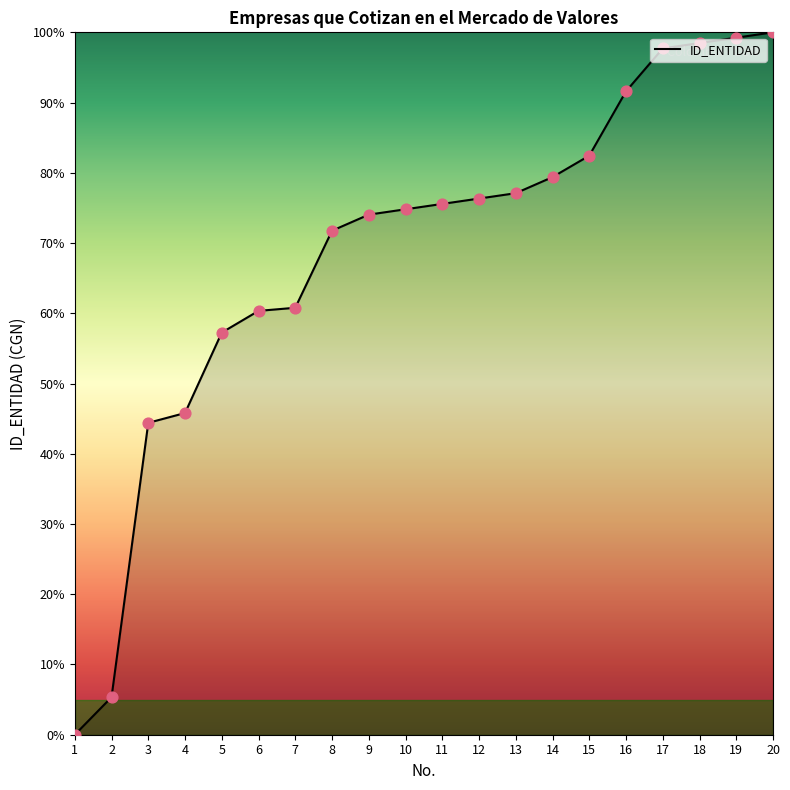

What is the ratio of the value at 2 to the value at 4?

0.1